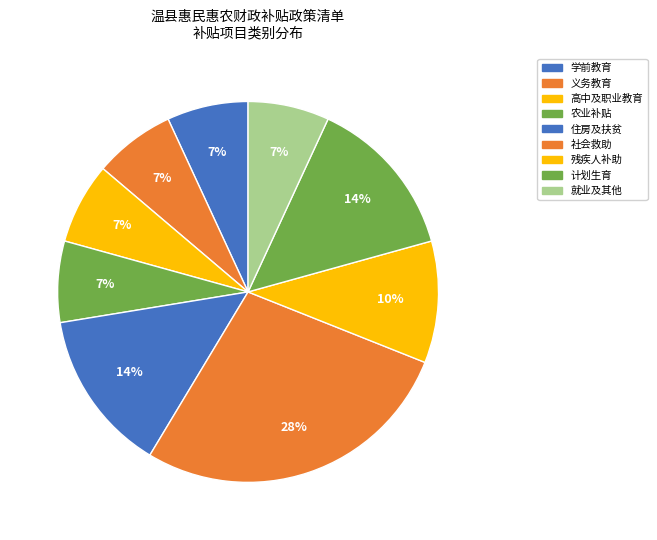

How many slices are in this pie chart?

9